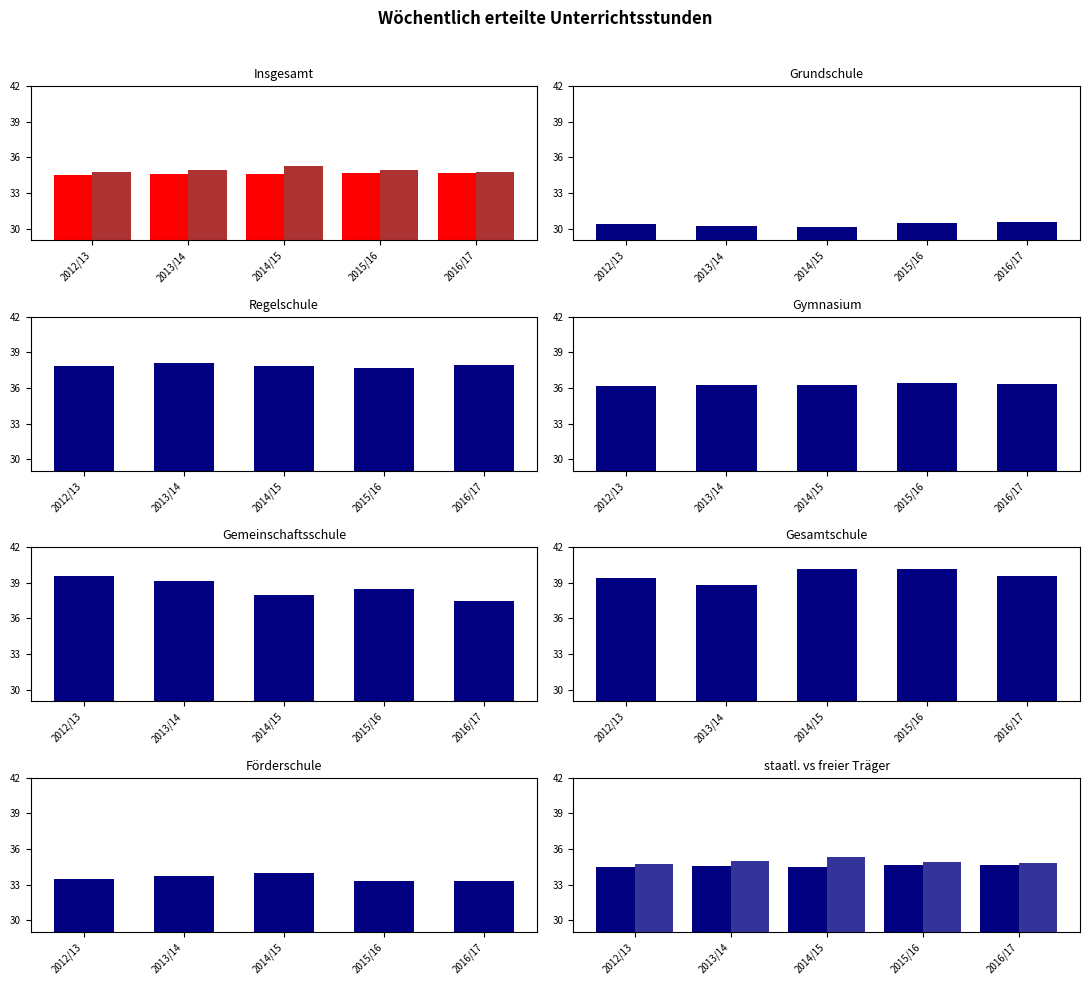

The freier Träger series shows 34.9 at 2015/16. True or false?

True